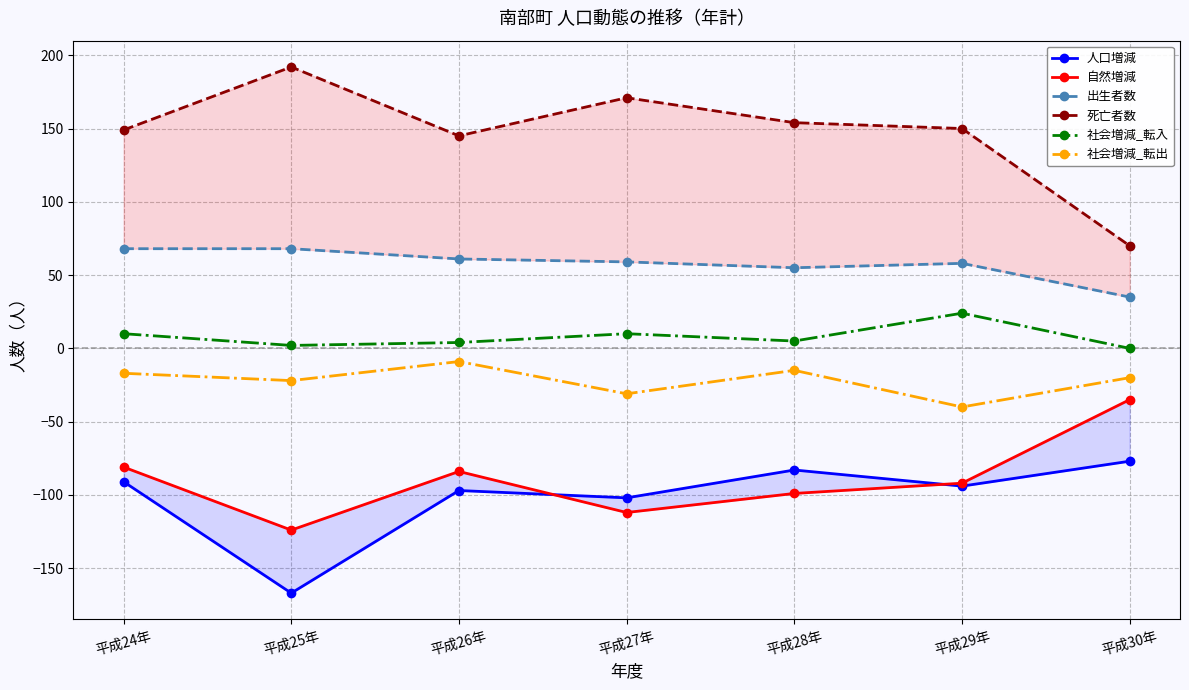

How many lines are shown in the chart?

6